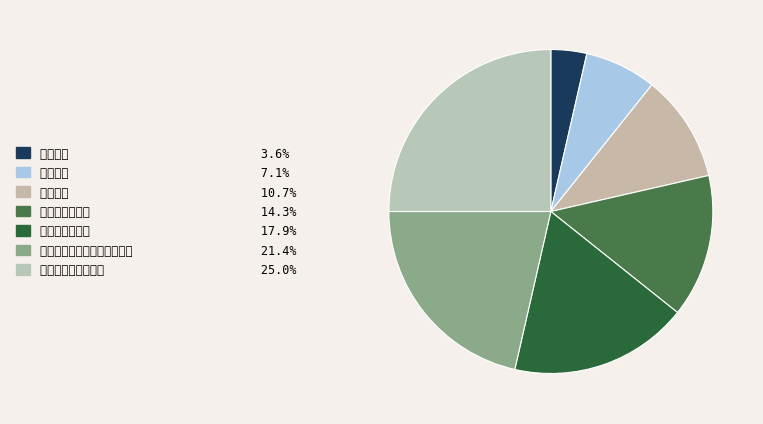

Rank the categories by value from highest to lowest.

中央财政性科研经费, 公共财政预算安排的教育经费, 年末折合学生数, 年初折合学生数, 隶属关系, 单位名称, 单位代码